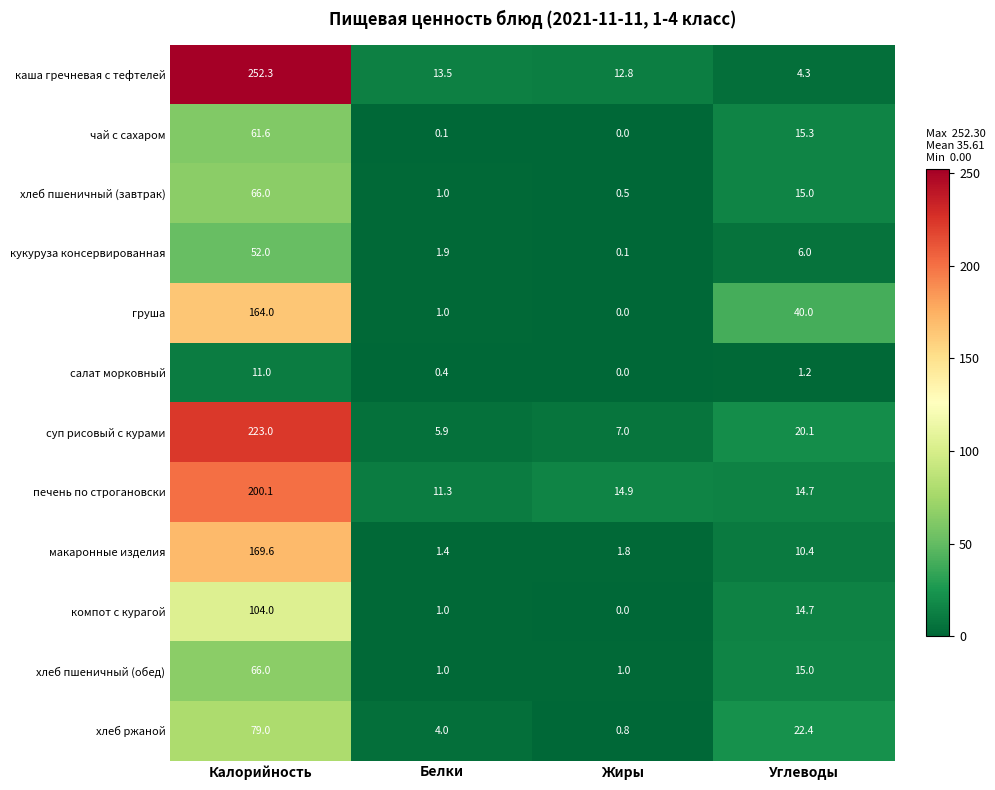

True or false: хлеб пшеничный (обед) has a value of 6.4 at Углеводы.

False